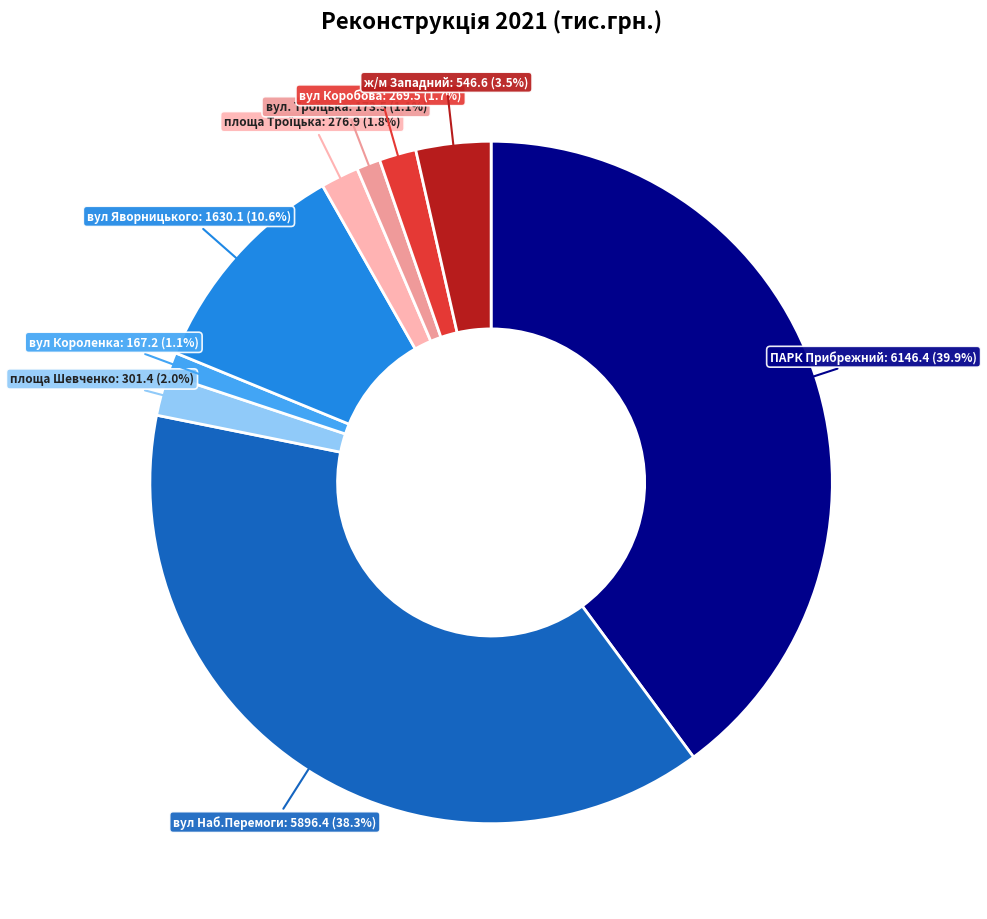

Is the sum of площа Шевченко and вул Коробова greater than half?

No